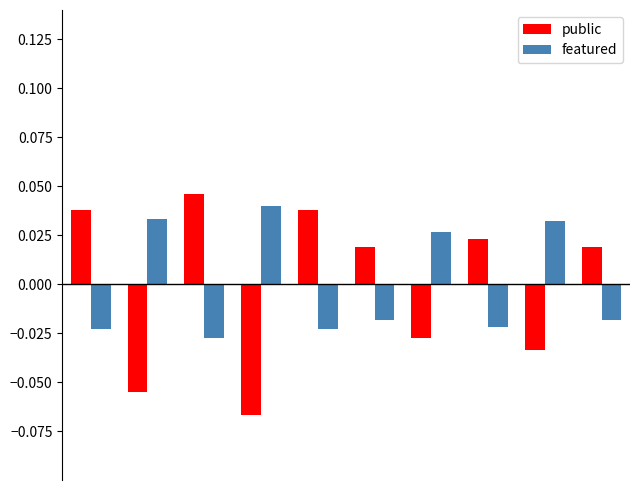

What is the difference between the second highest and minimum values in the public series?

0.1